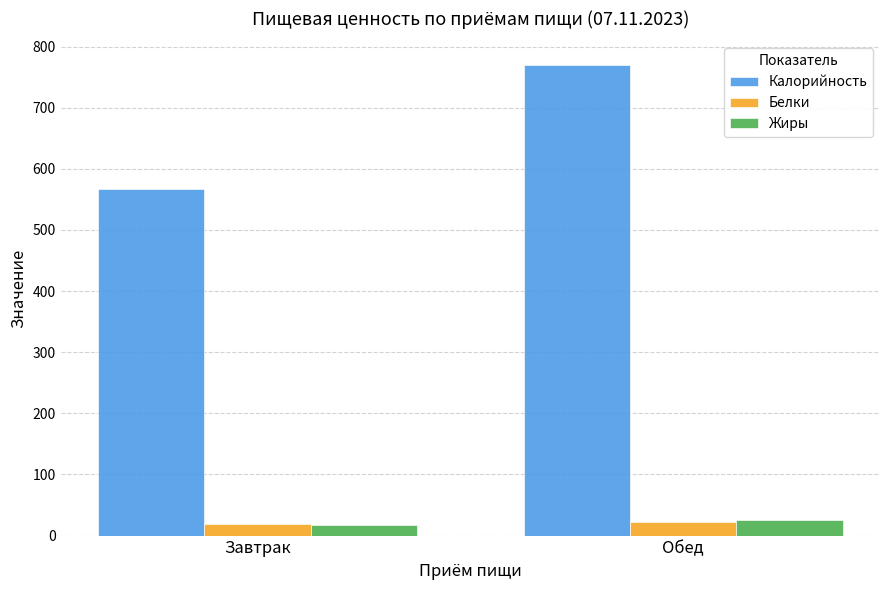

How many data points in Жиры are above 25?

1